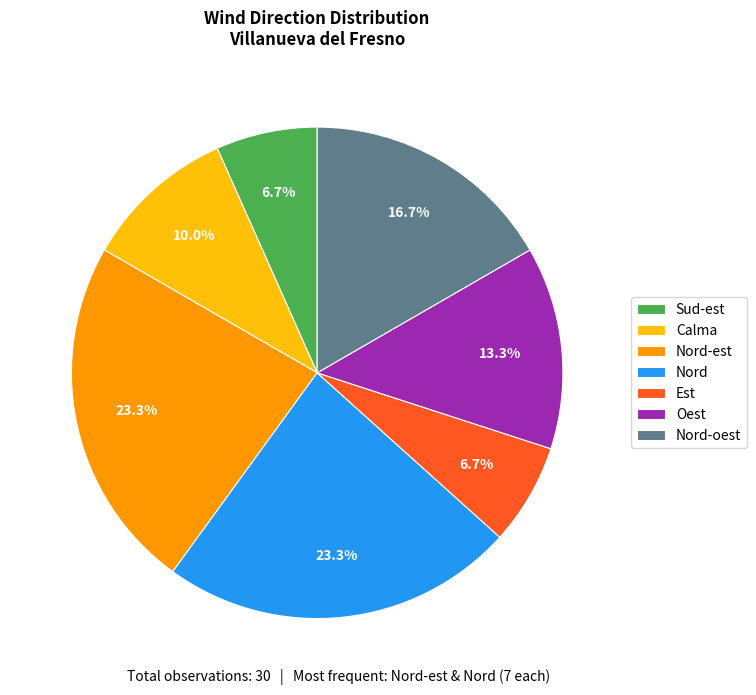

The Oest slice represents 13% of the pie. True or false?

True